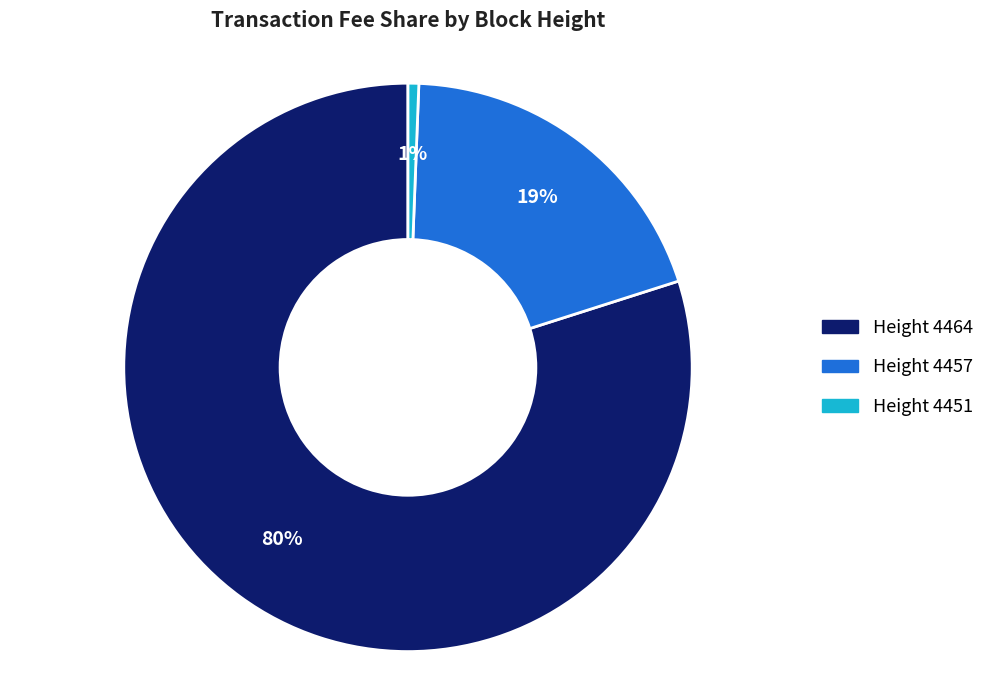

To the nearest percent, what is the average slice percentage?

33%